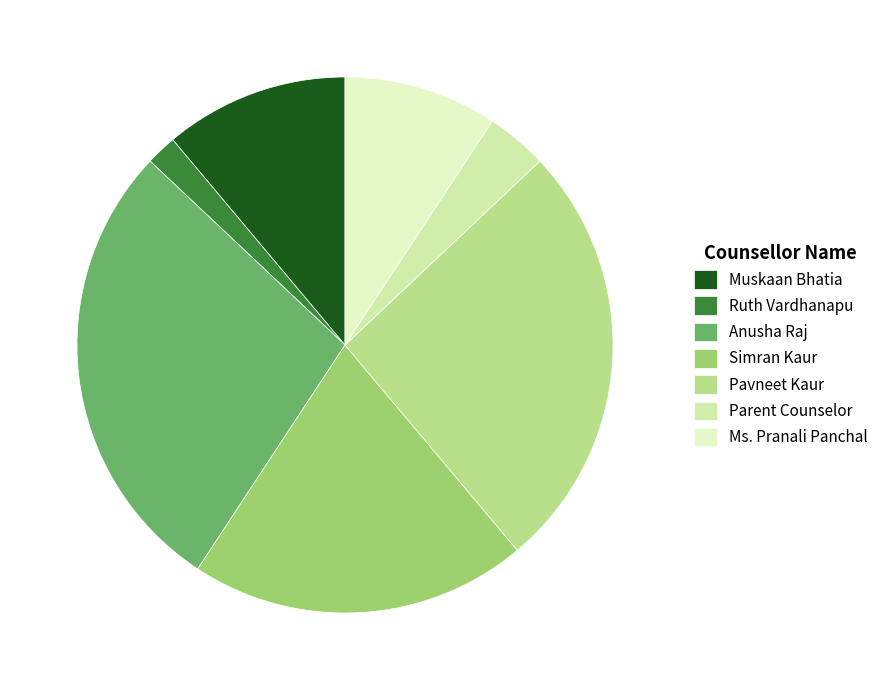

To the nearest percent, what is the difference between the Ruth Vardhanapu and Simran Kaur slice percentages?

19%